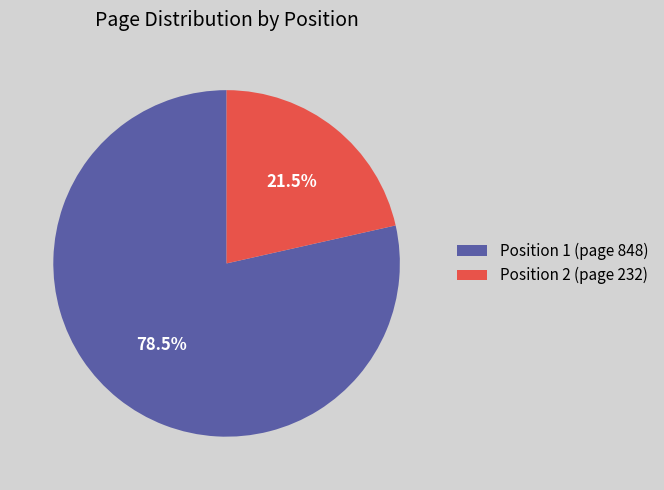

How many slices are in this pie chart?

2